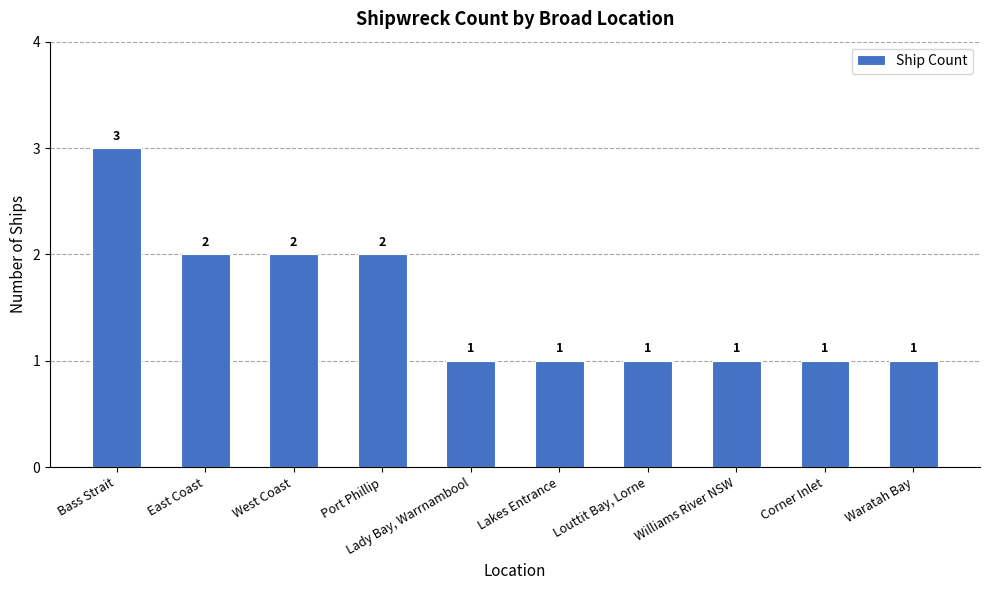

Is it true that the value at Louttit Bay, Lorne is 2?

False